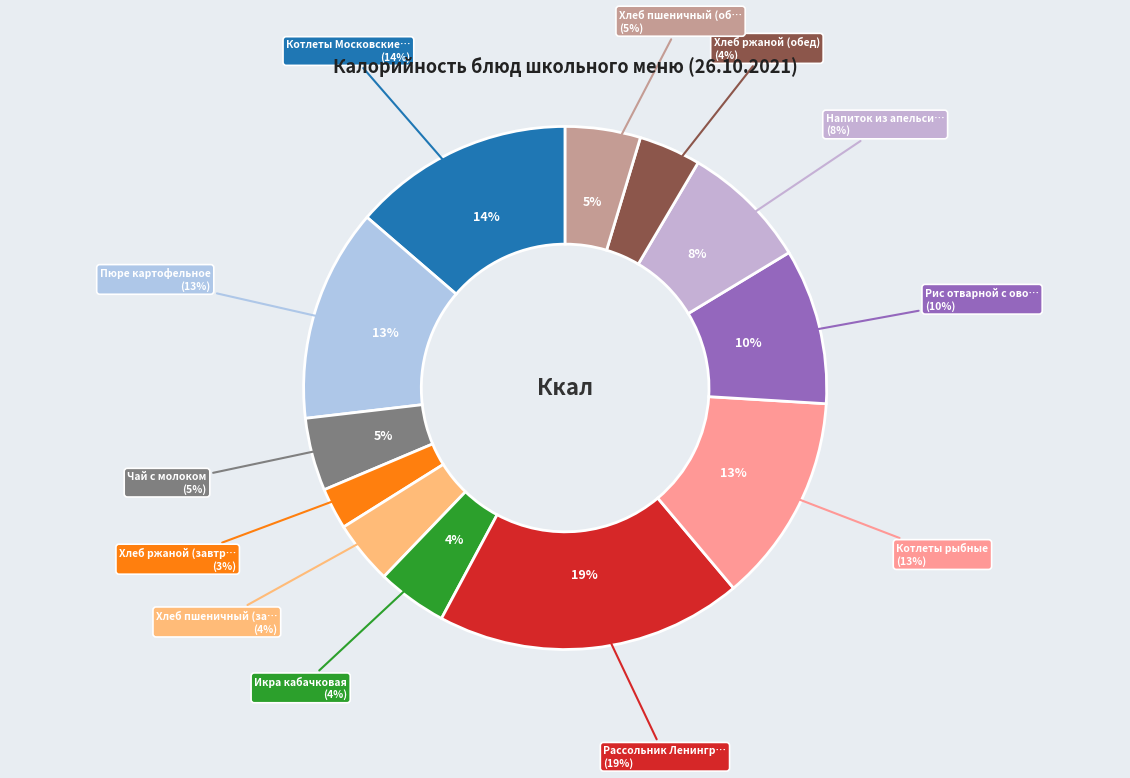

To the nearest percent, what percentage of the pie is Рассольник Ленинградский?

19%